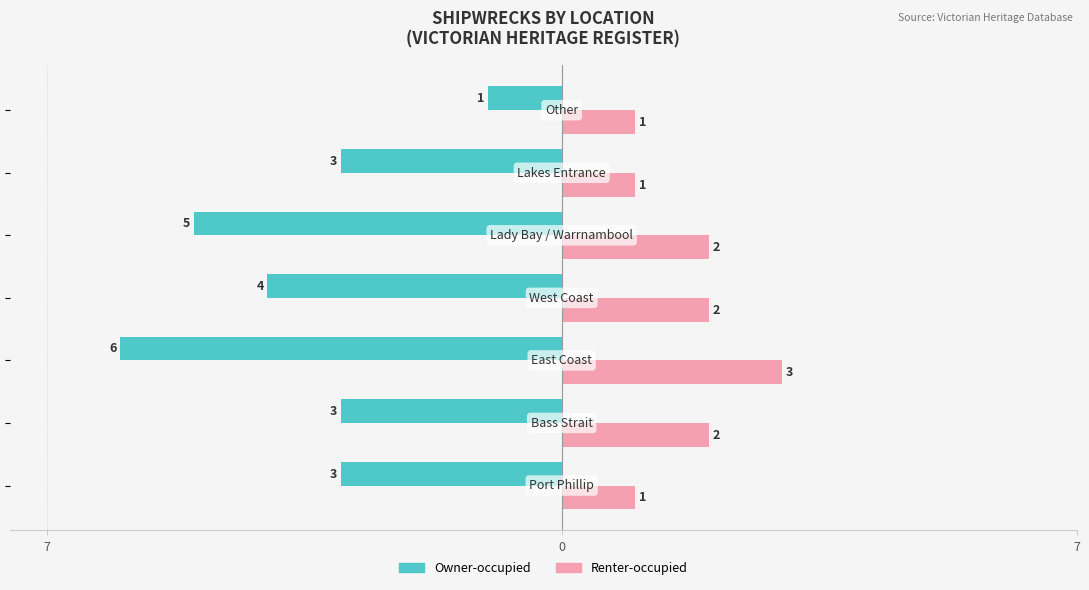

What are all the series names shown in the legend?

Owner-occupied, Renter-occupied